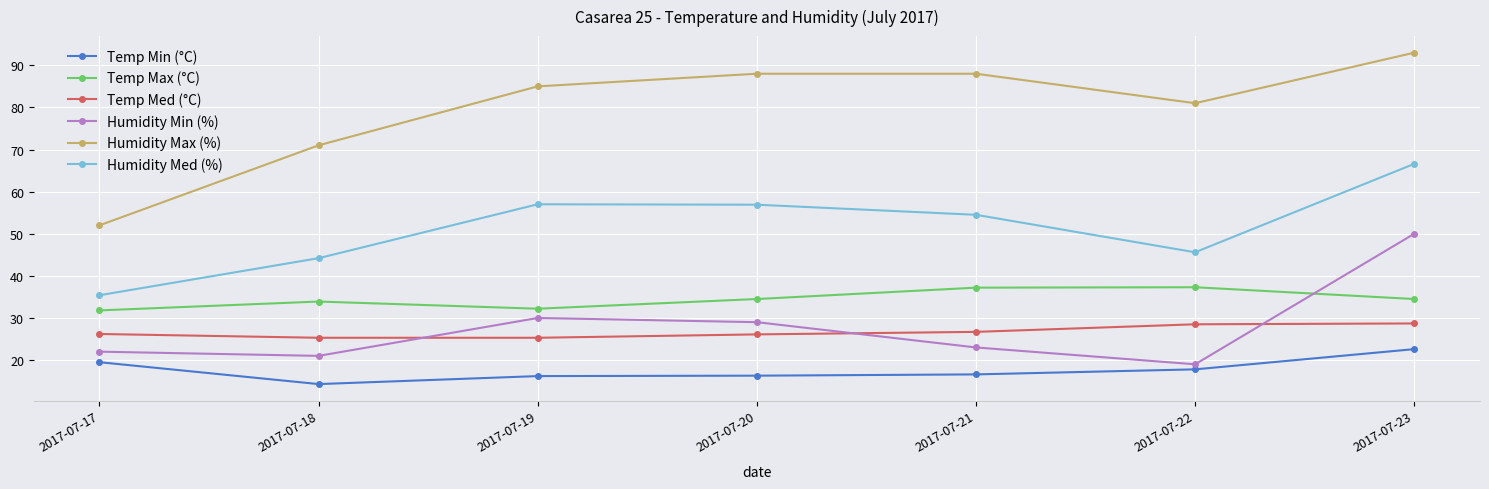

Between 2017-07-18 and 2017-07-19, which series saw the biggest shift?

Humidity Max (%)